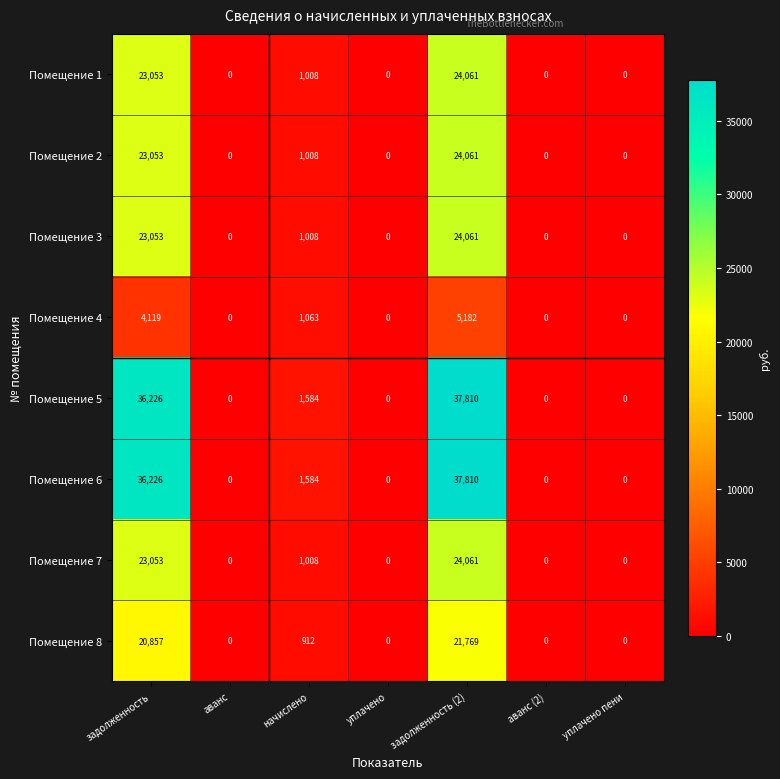

What is the approximate value of Помещение 4 at задолженность?

4119